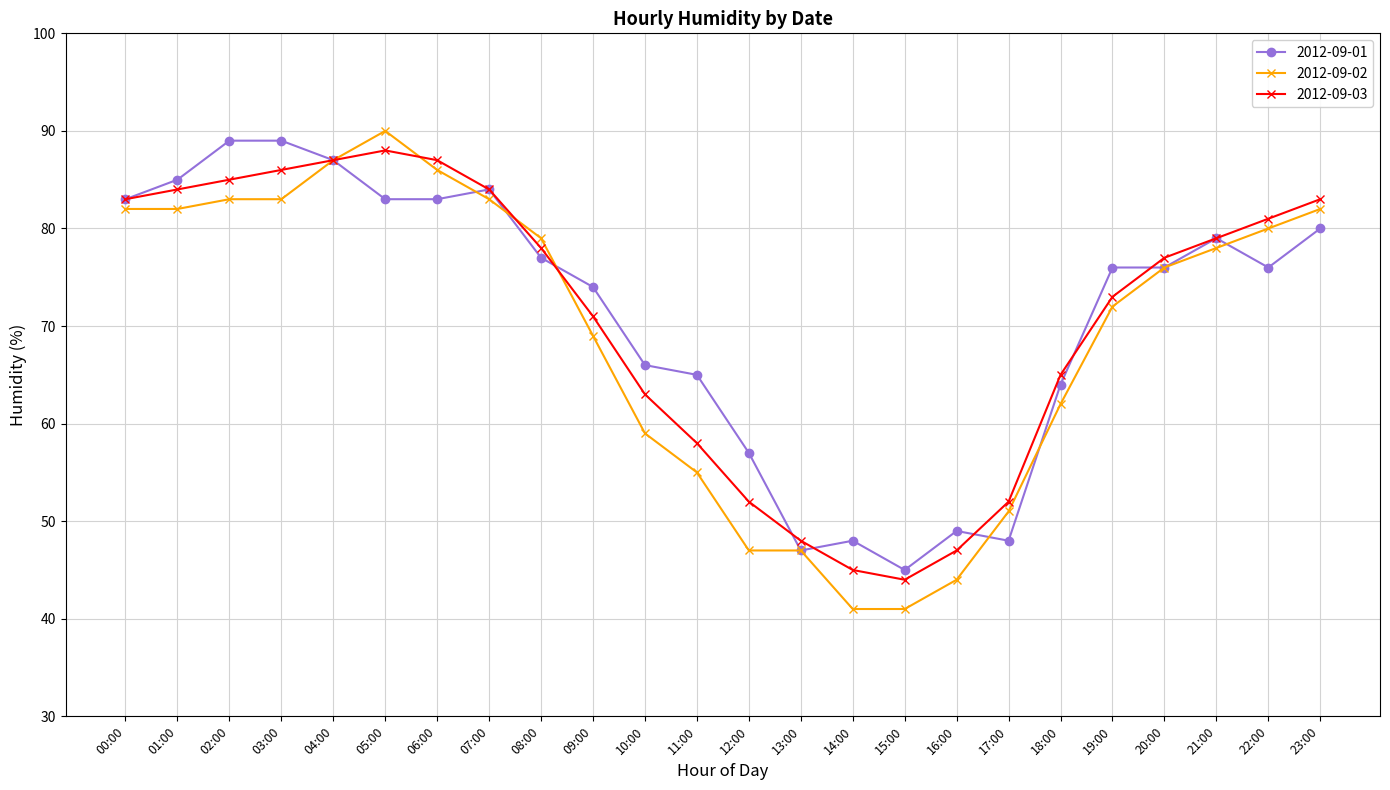

Reading left to right, what are all the values shown in this chart?

2012-09-01: 83	85	89	89	87	83	83	84	77	74	66	65	57	47	48	45	49	48	64	76	76	79	76	80
2012-09-02: 82	82	83	83	87	90	86	83	79	69	59	55	47	47	41	41	44	51	62	72	76	78	80	82
2012-09-03: 83	84	85	86	87	88	87	84	78	71	63	58	52	48	45	44	47	52	65	73	77	79	81	83